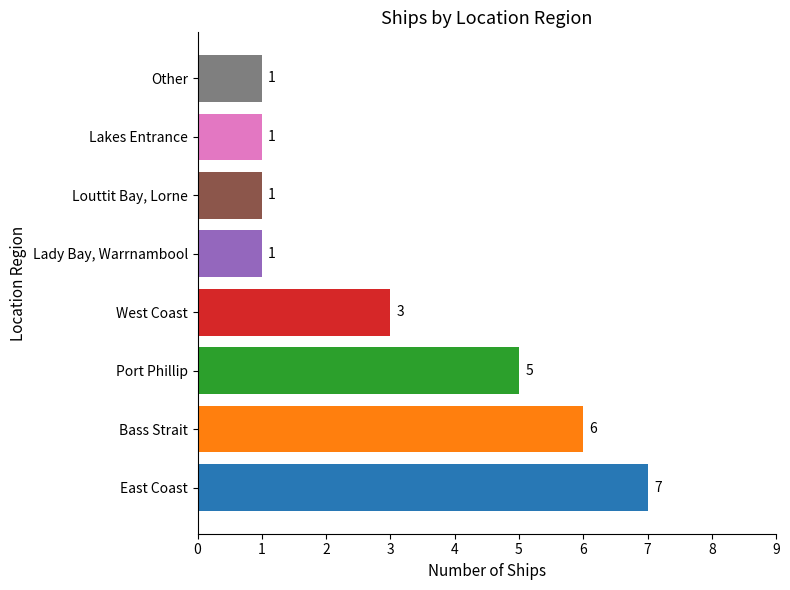

What is the sum of all values?

25